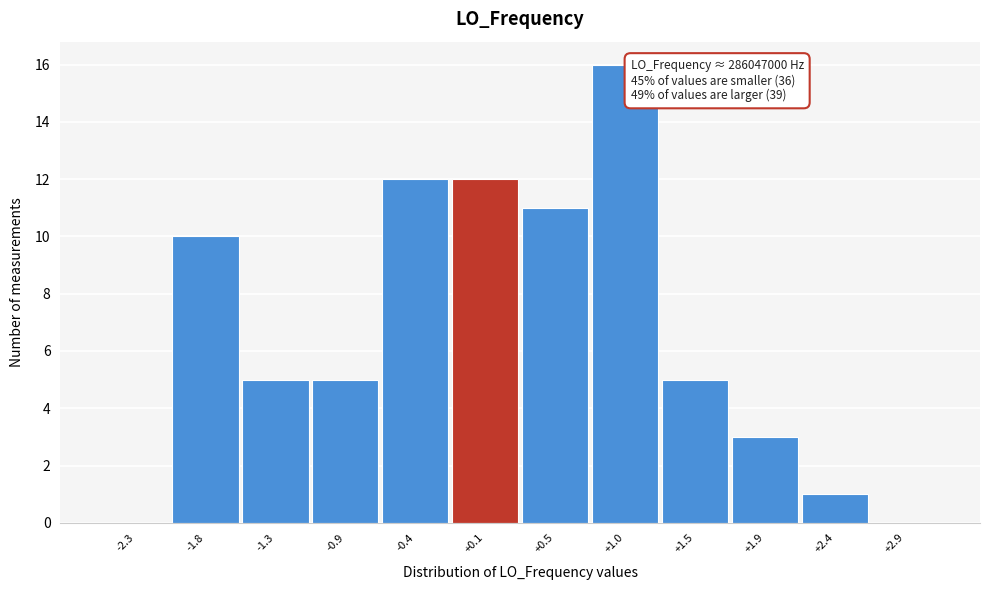

Reading left to right, list all the values displayed in this chart.

-2.3=0	-1.8=10	-1.3=5	-0.9=5	-0.4=12	+0.1=12	+0.5=11	+1.0=16	+1.5=5	+1.9=3	+2.4=1	+2.9=0